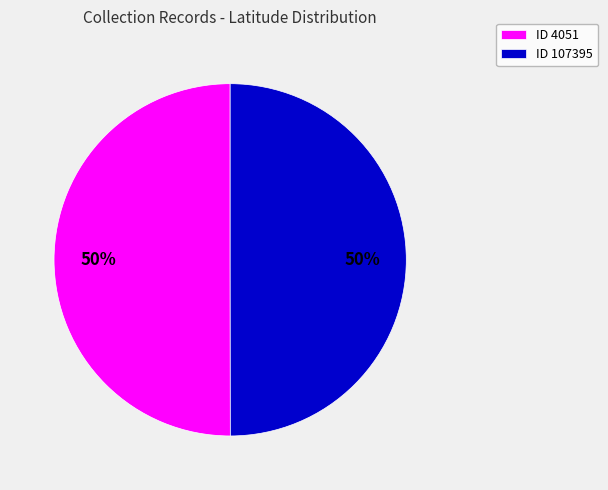

What is the ratio of the value at ID 4051 to the value at ID 107395?

1.0